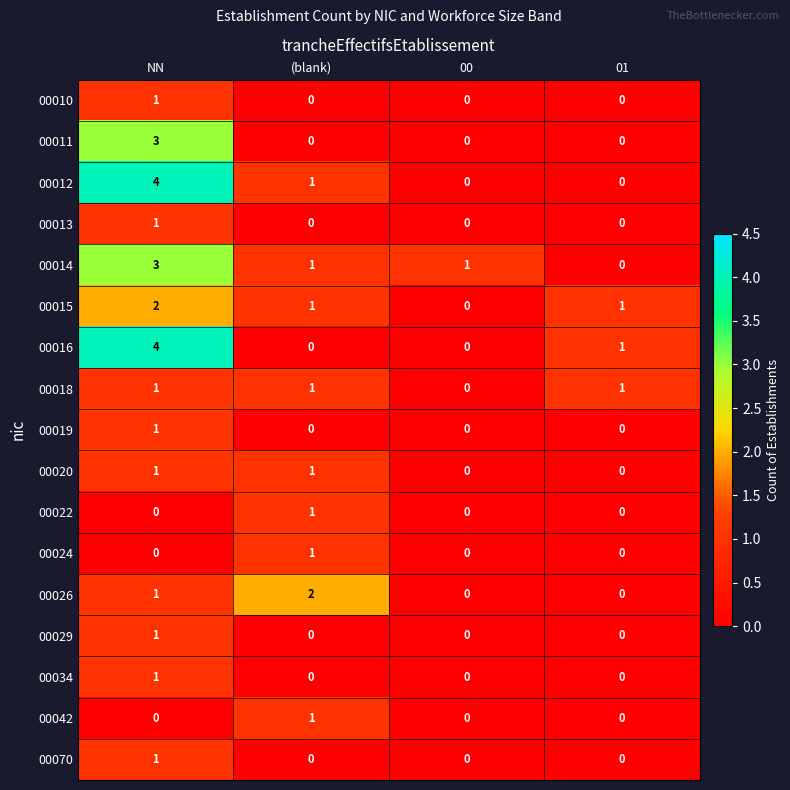

What is the sum of all 00026 values?

3